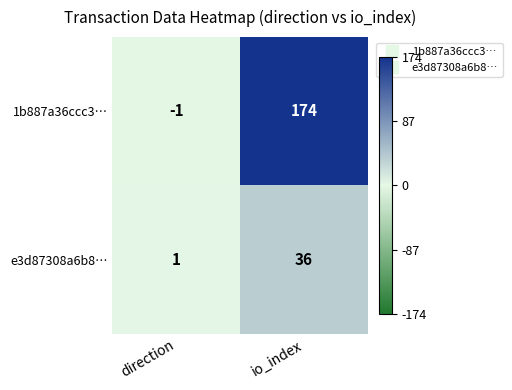

What is the maximum value shown in the chart?

174